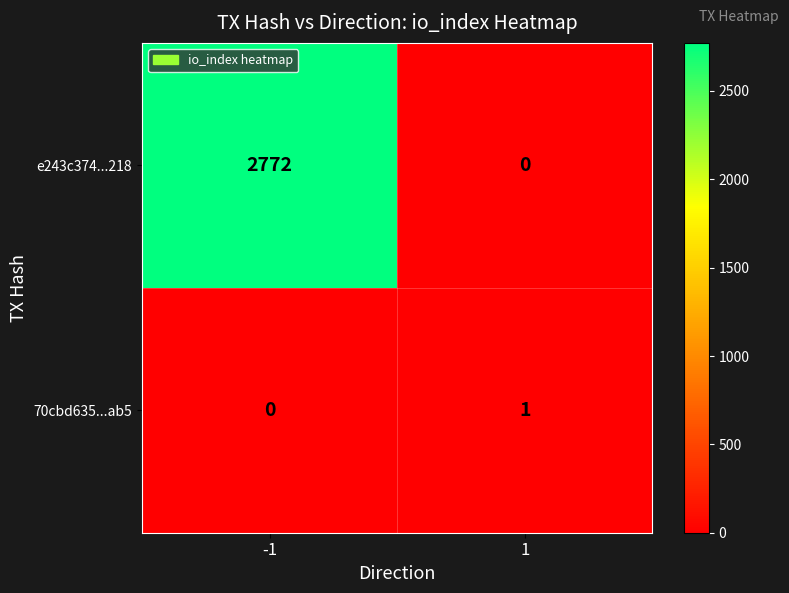

Which series has the largest range (max minus min)?

e243c374...218